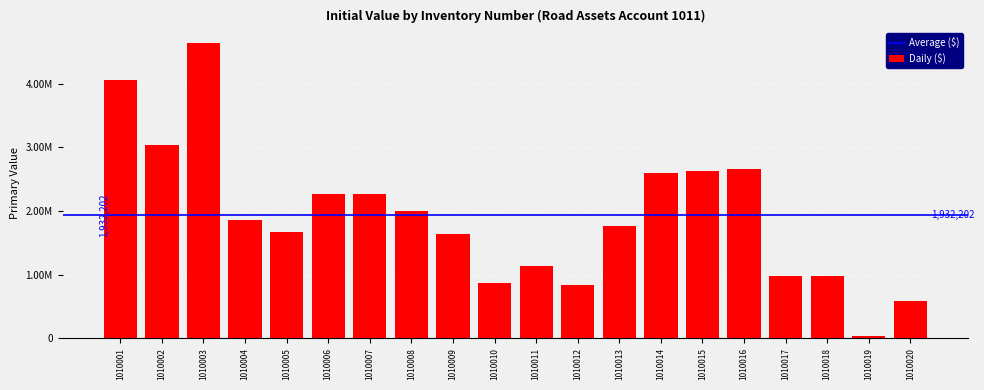

Where does the data first go above 1859072?

1010001